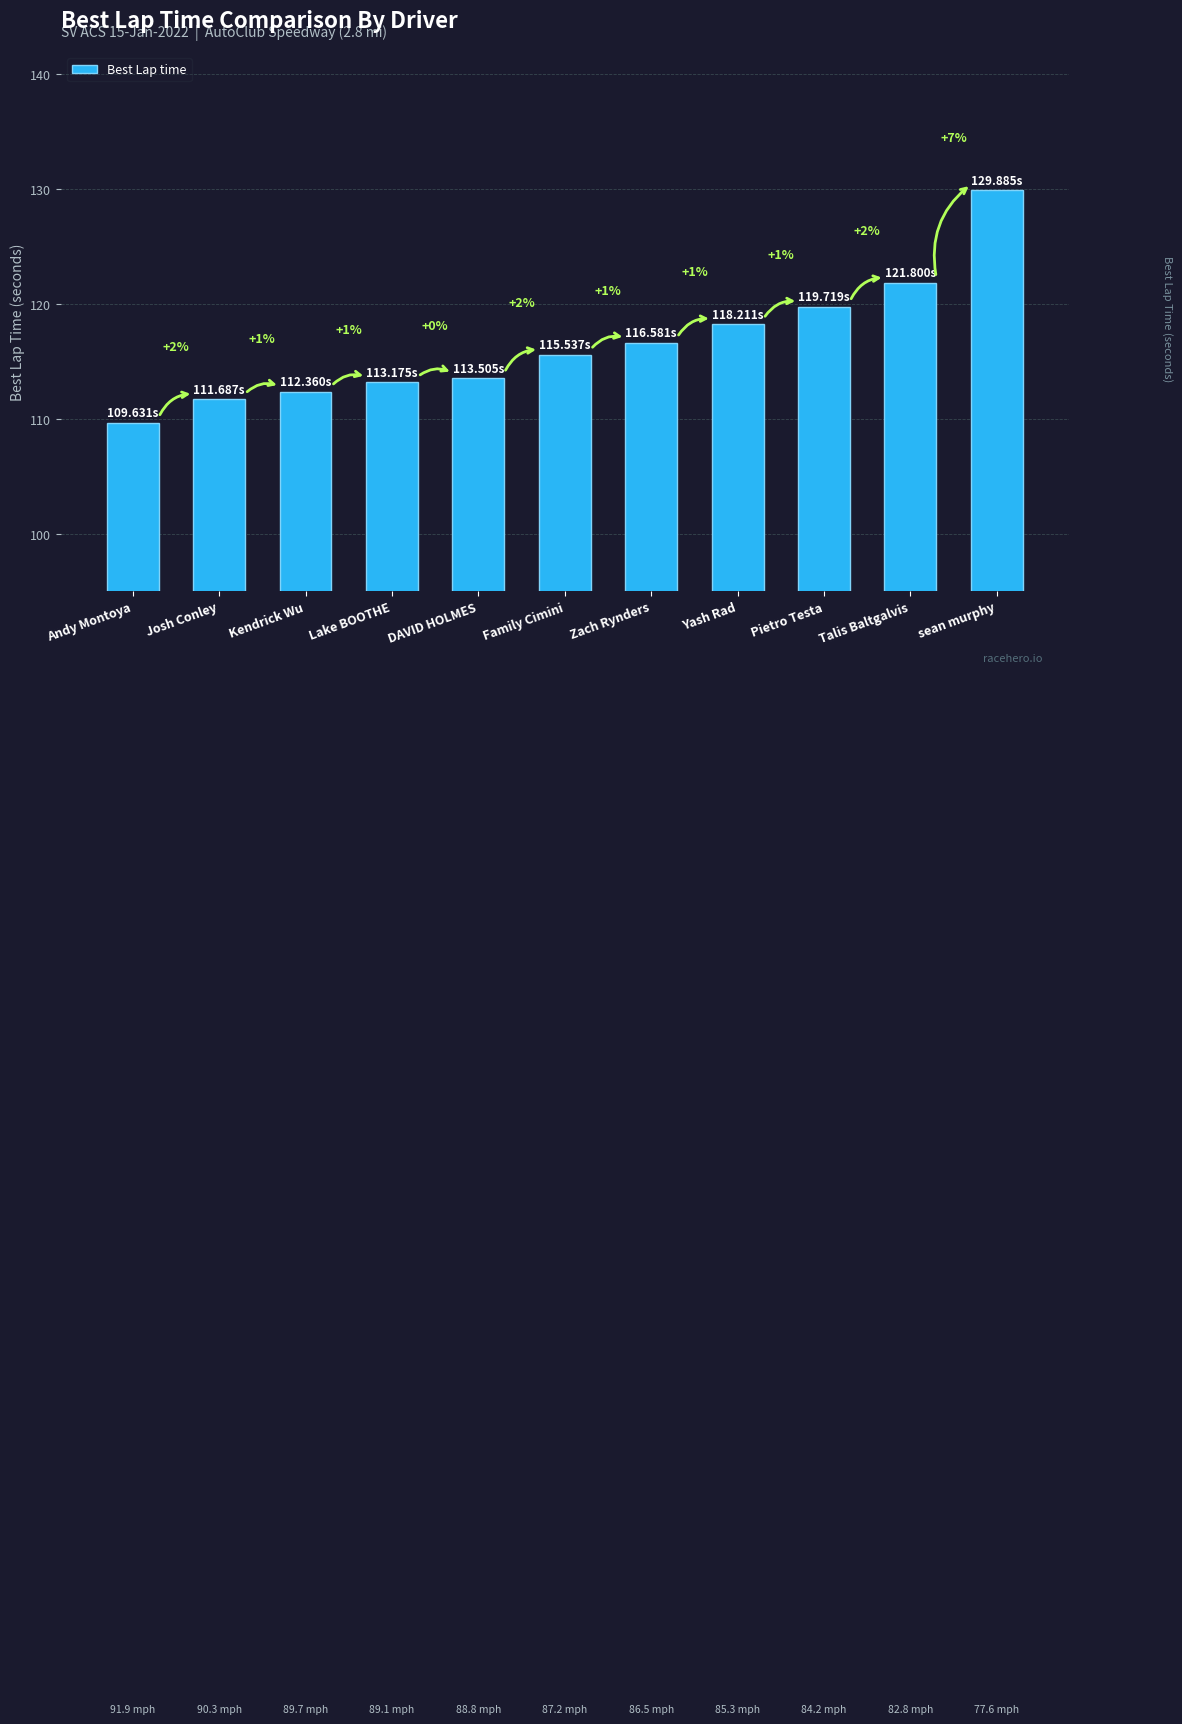

Reading right to left, list all the values displayed in this chart.

sean murphy=129.9	Talis Baltgalvis=121.8	Pietro Testa=119.7	Yash Rad=118.2	Zach Rynders=116.6	Family Cimini=115.5	DAVID HOLMES=113.5	Lake BOOTHE=113.2	Kendrick Wu=112.4	Josh Conley=111.7	Andy Montoya=109.6